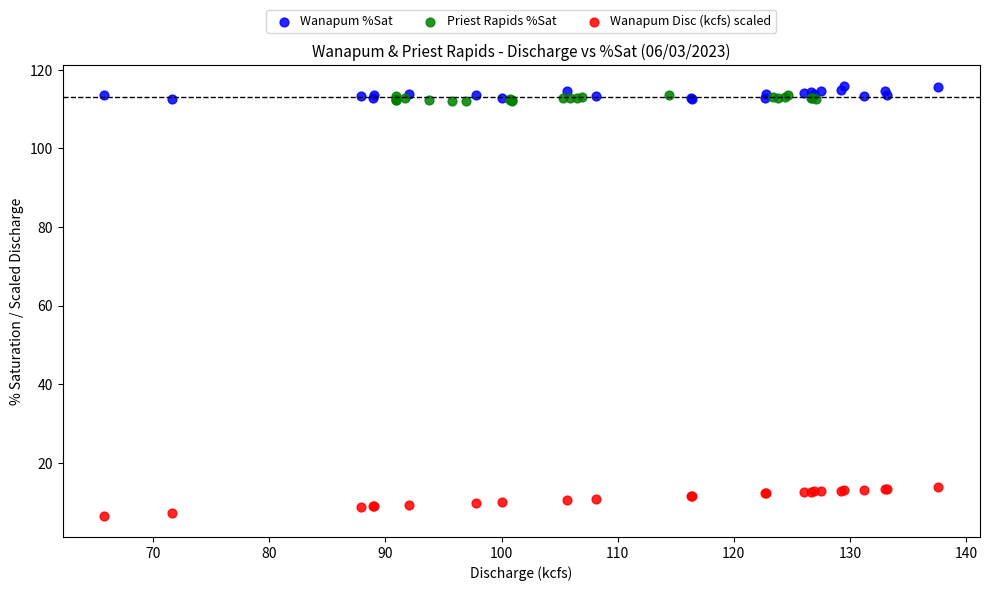

Which series has the largest Y range (max minus min)?

Wanapum Disc (kcfs) scaled